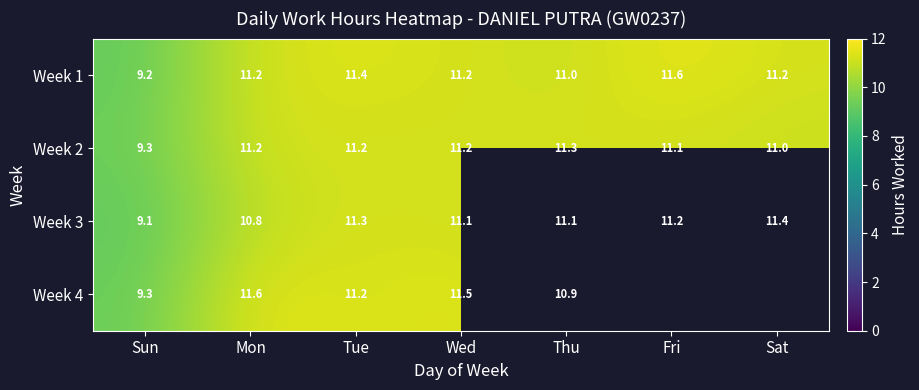

What is the minimum value shown in the chart?

9.1